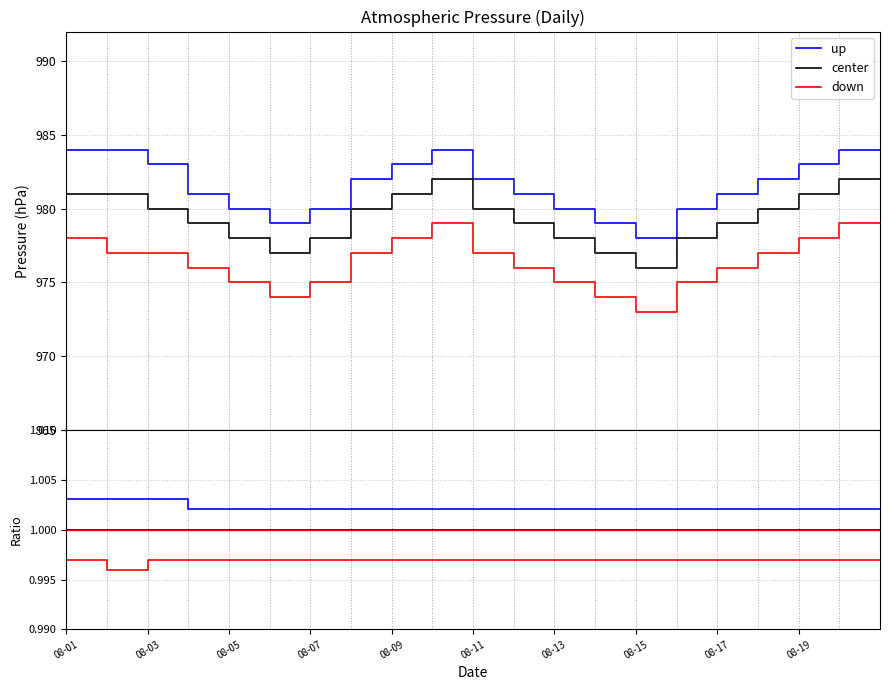

What is the value of the up point at the 10th from the left?

1.0